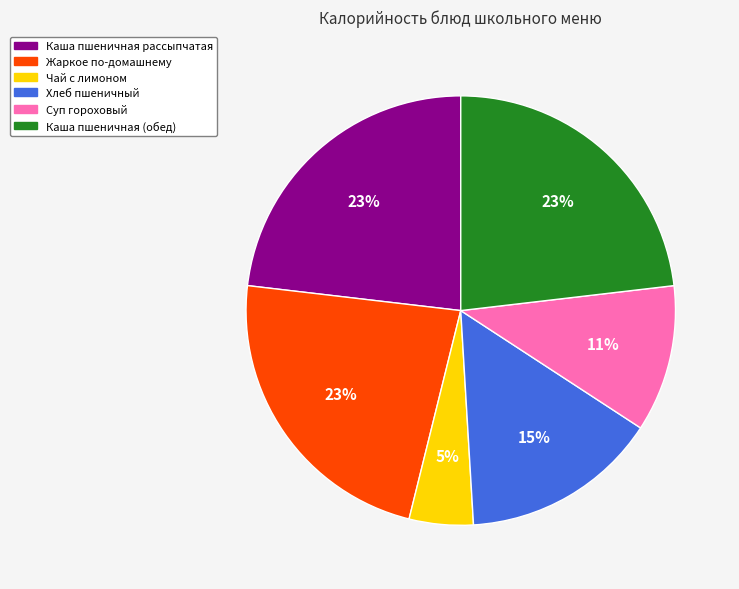

Does Каша пшеничная рассыпчатая represent more than half of the total?

No